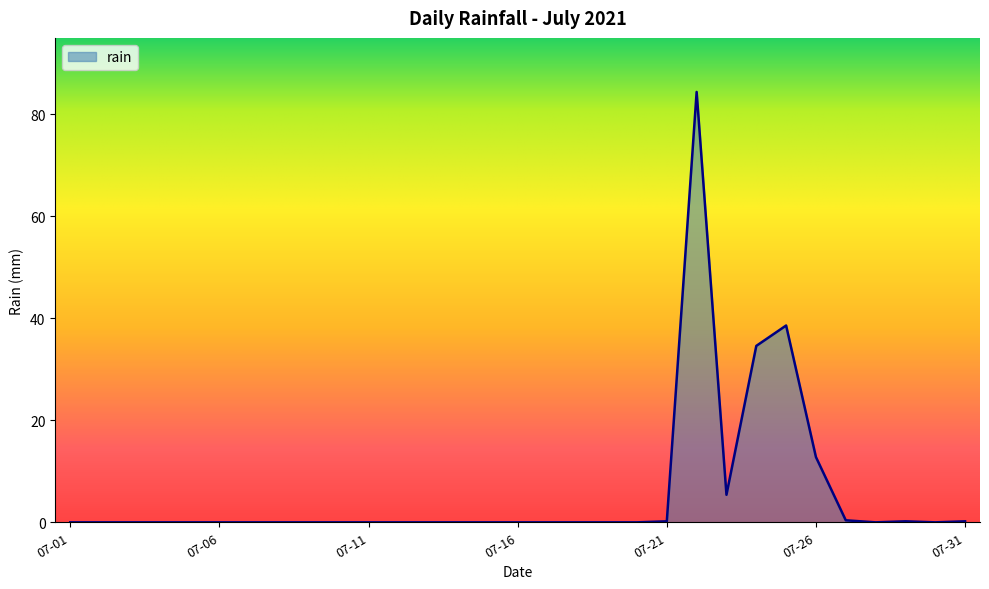

What is the difference between the maximum and minimum values?

84.4